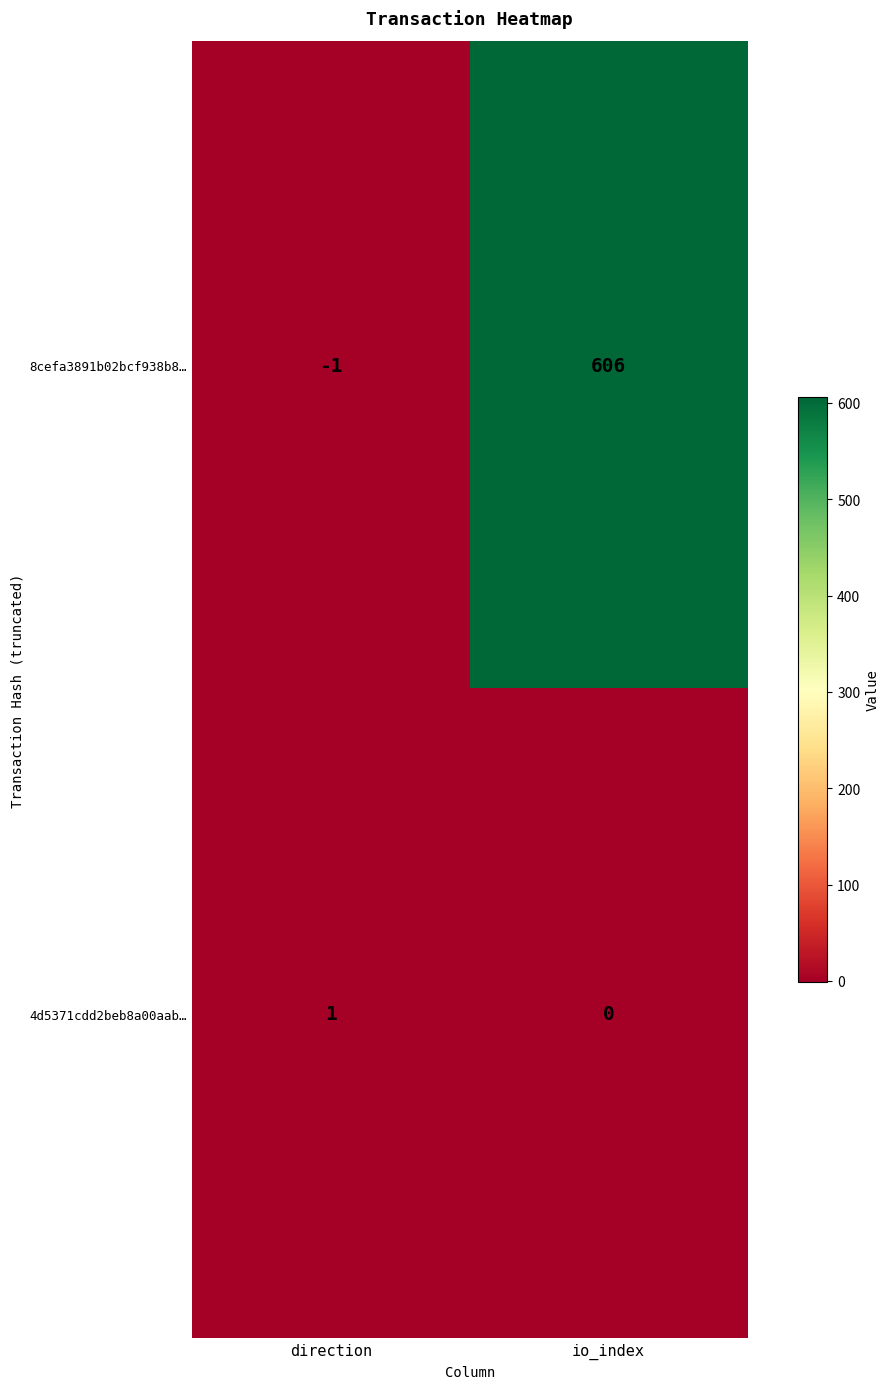

Which series has the largest total across all categories?

8cefa3891b02bcf938b8…